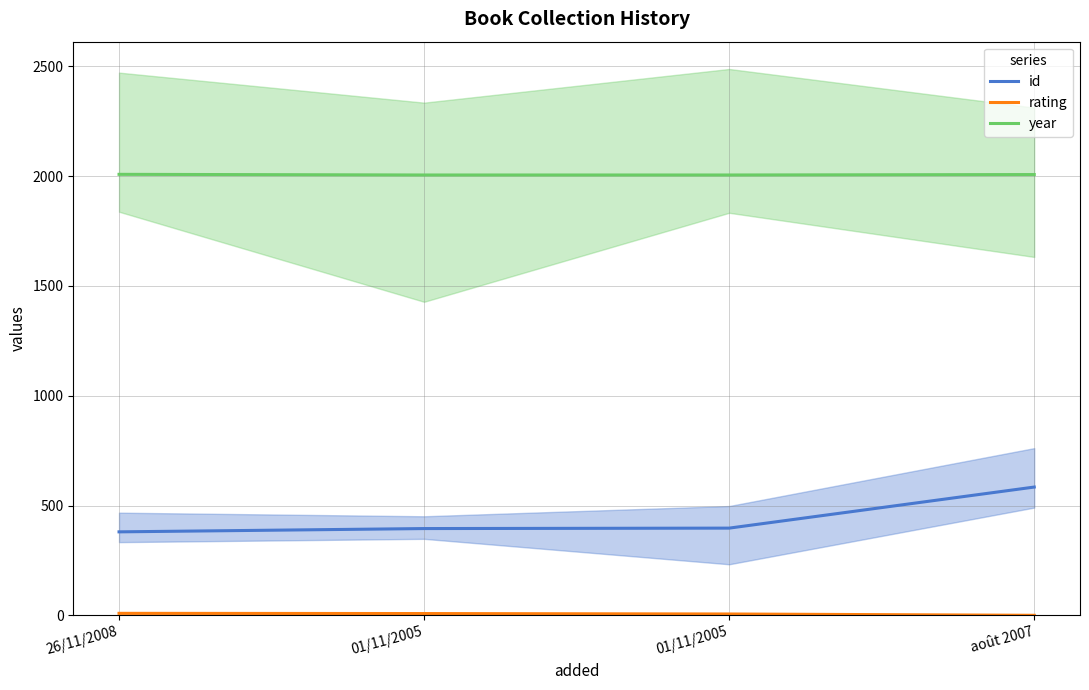

Which category has the highest value in the id series?

août 2007